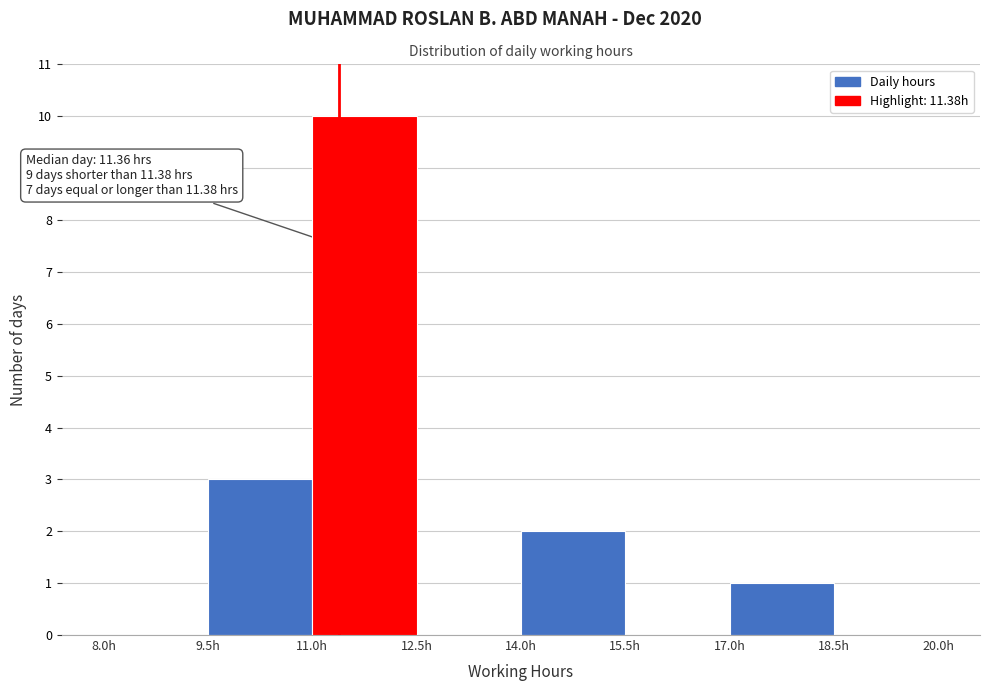

Which range on the x-axis has the tallest bar?

11.0 to 12.5